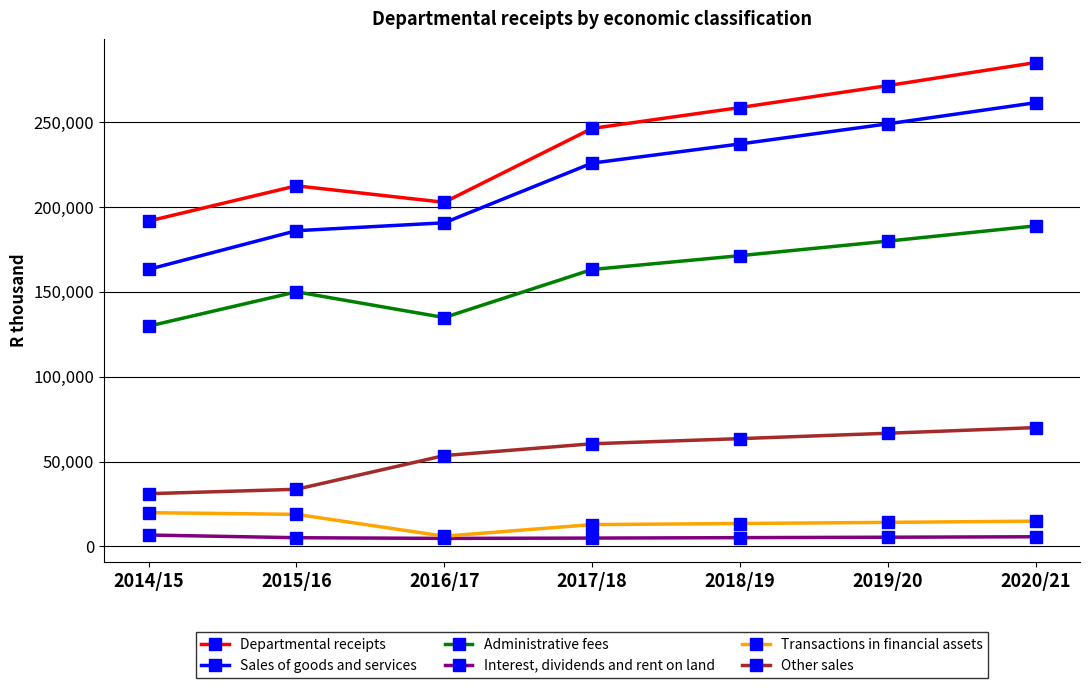

What are all the series names shown in the legend?

Departmental receipts, Sales of goods and services, Administrative fees, Interest, dividends and rent on land, Transactions in financial assets, Other sales